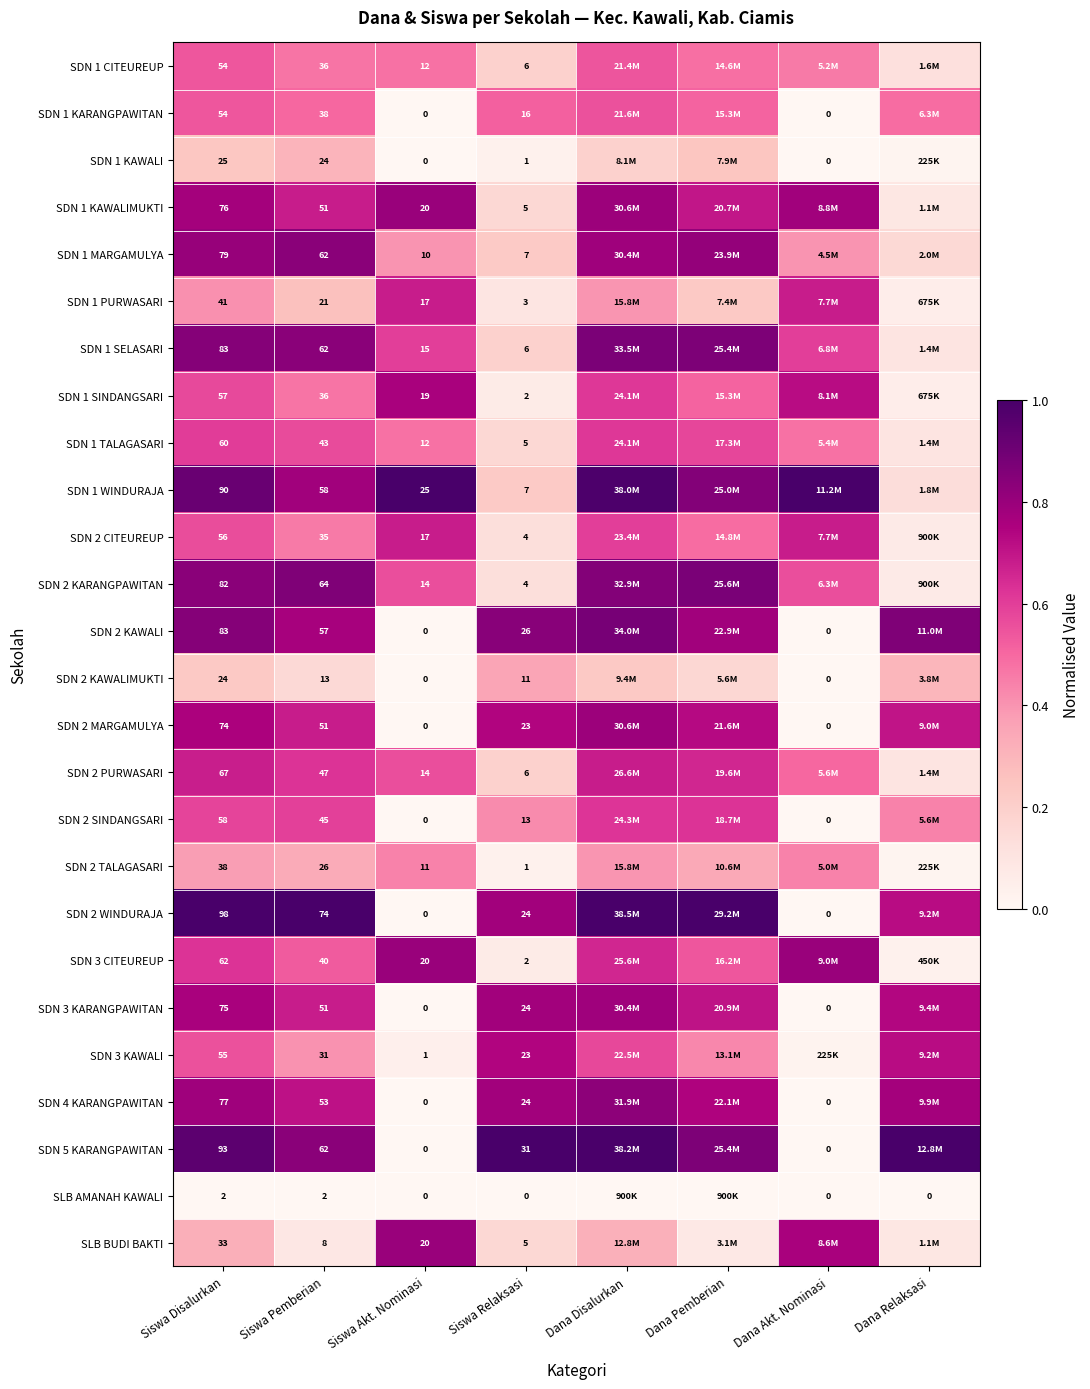

Where is SDN 1 KAWALIMUKTI nearest to the value 0?

Dana Relaksasi